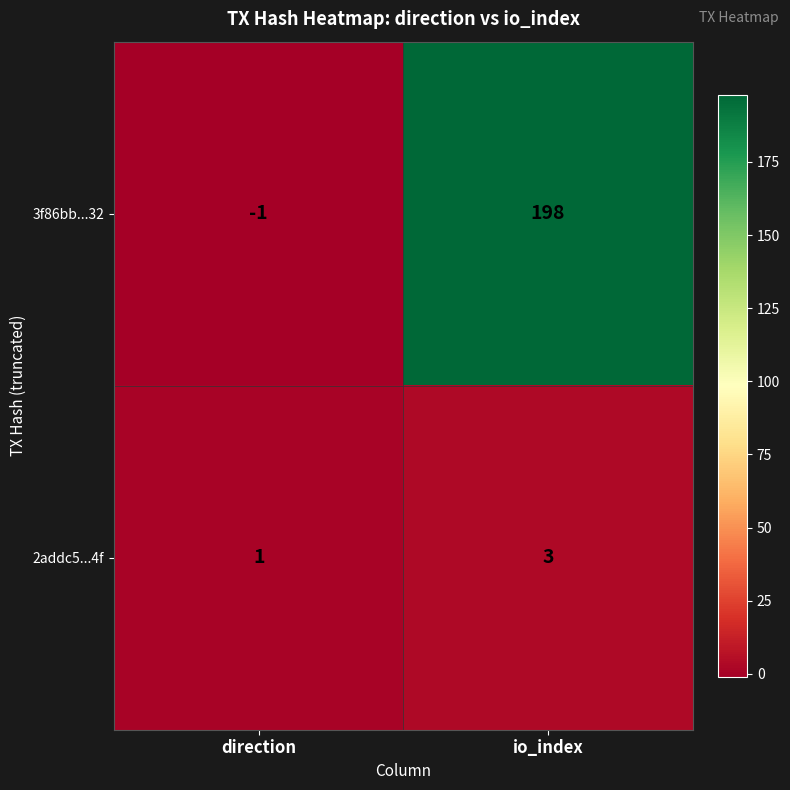

Is it true that 2addc5...4f equals 3 at io_index?

True